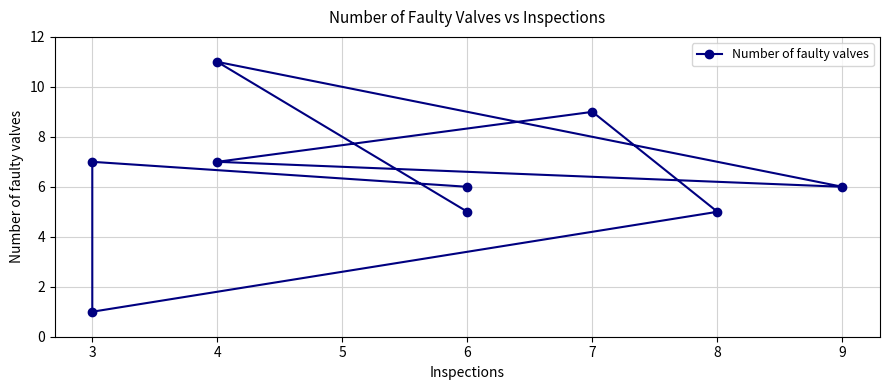

What is the minimum value shown in the chart?

1